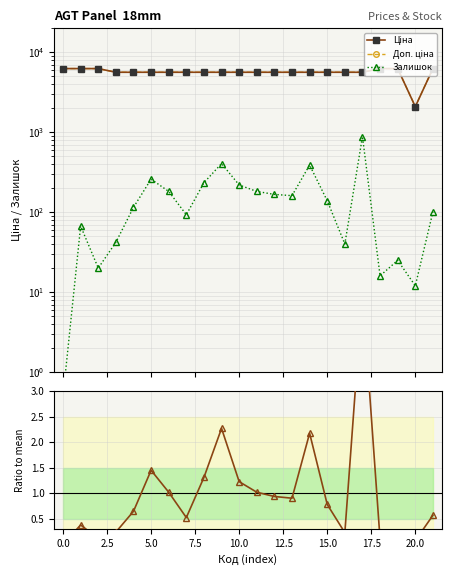

List the series in order of their peak value, highest first.

Ціна, Доп. ціна, Залишок, Залишок / mean